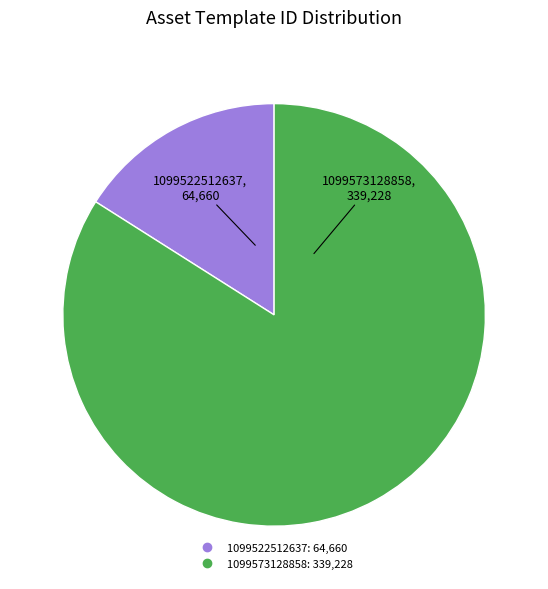

Between 1099522512637 and 1099573128858, which is larger?

1099573128858